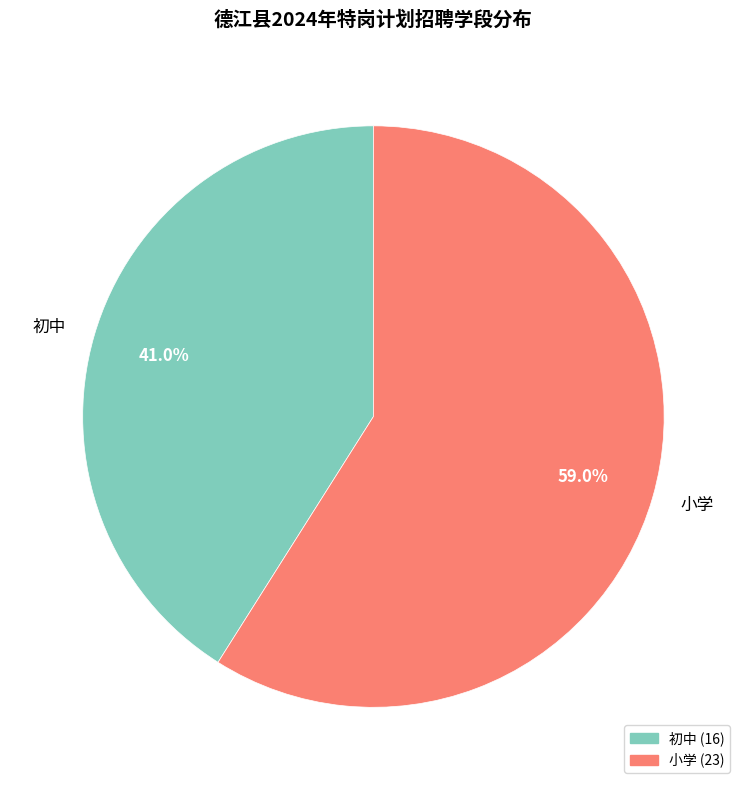

What is the largest slice in the pie chart?

小学